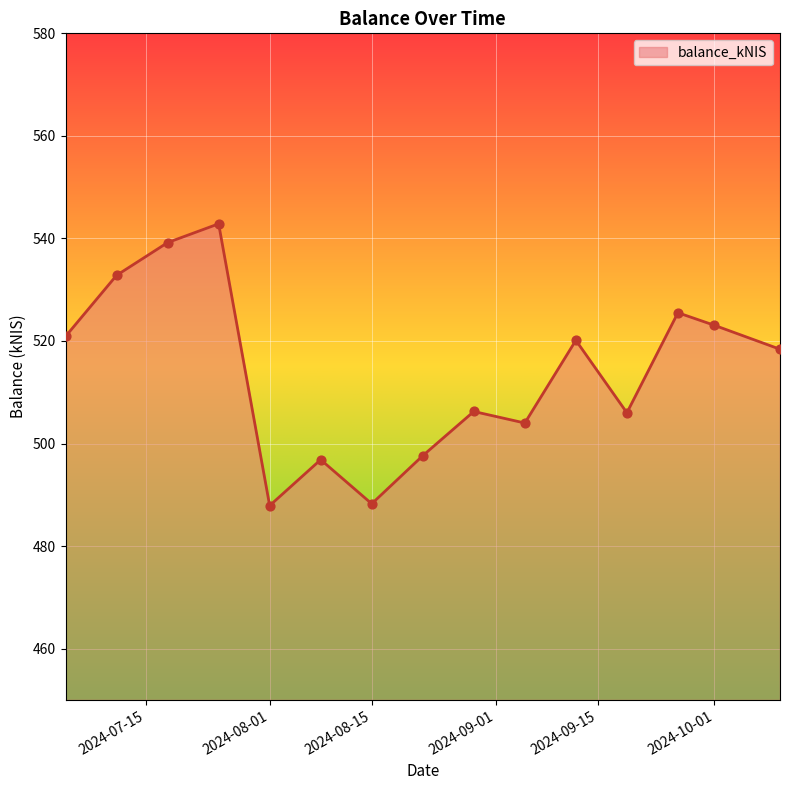

What is the difference between the maximum and minimum values?

55.0